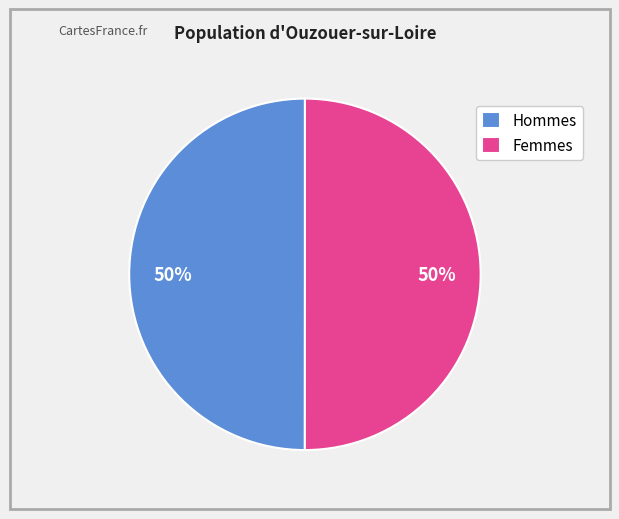

To the nearest percent, what is the average slice percentage?

50%